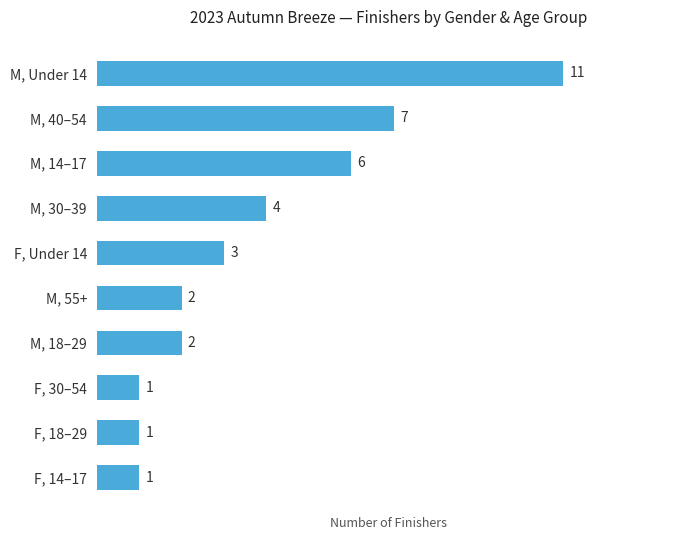

Is it true that the value at M, 40–54 is 3?

False